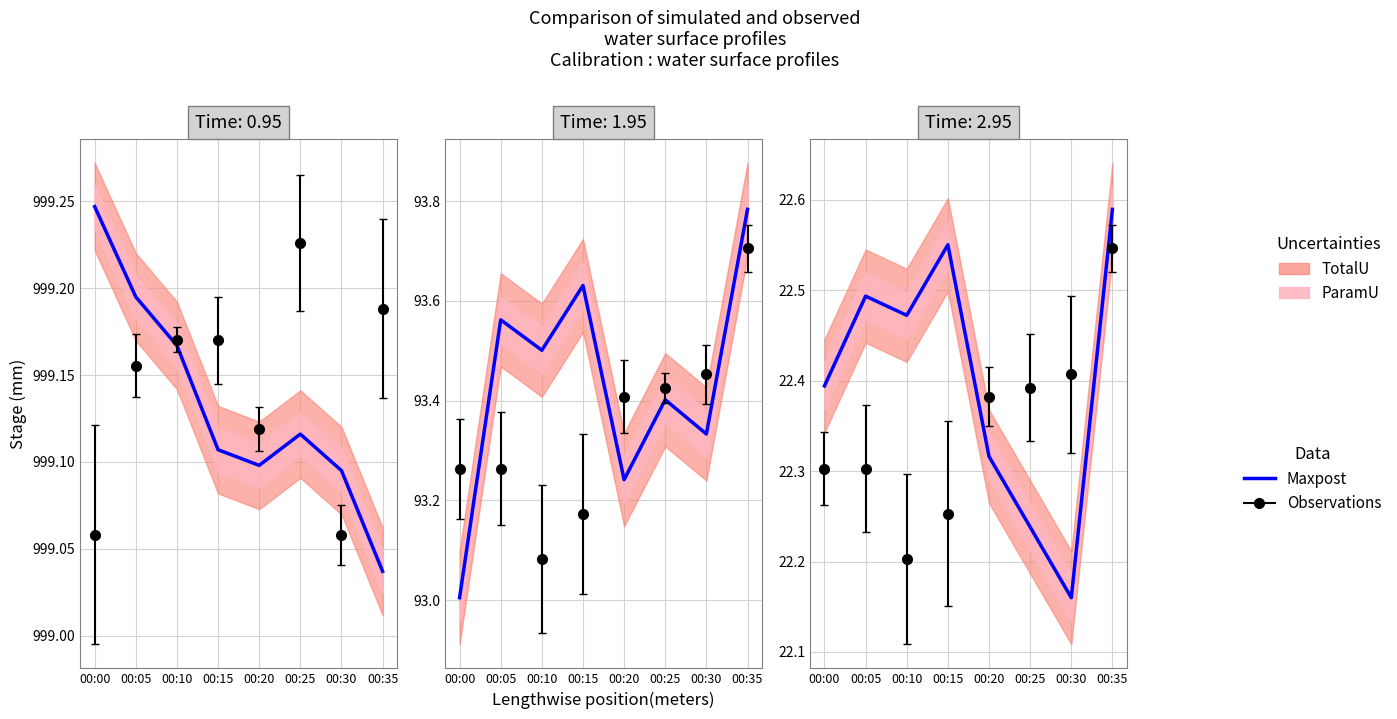

Where is the data nearest to the value 22?

00:30